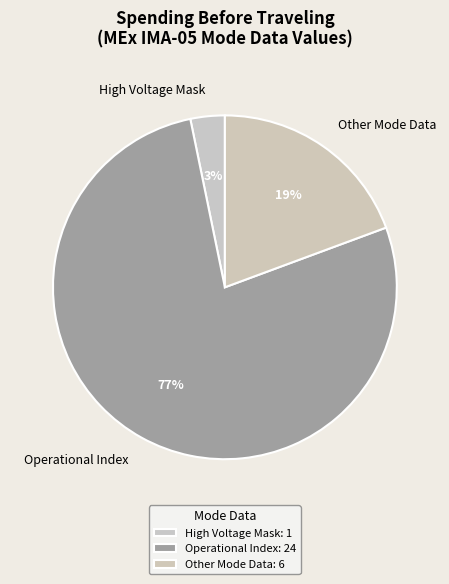

Do Other Mode Data and High Voltage Mask together represent more than half of the pie?

No